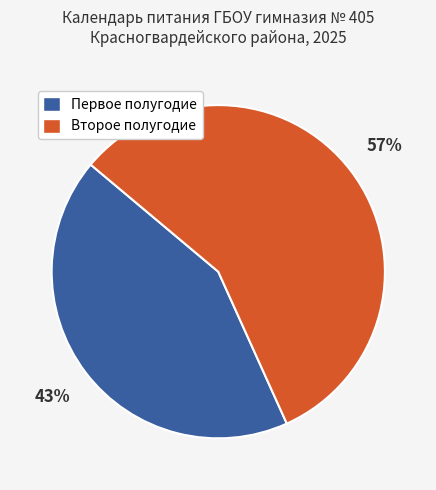

To the nearest percent, what percentage of the pie is Первое полугодие?

43%